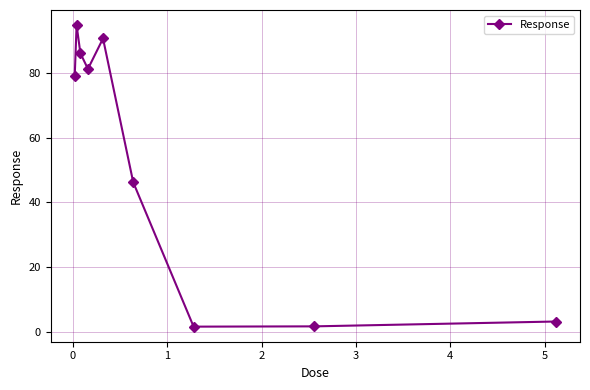

True or false: there are more than 1 points higher than both neighbors.

True